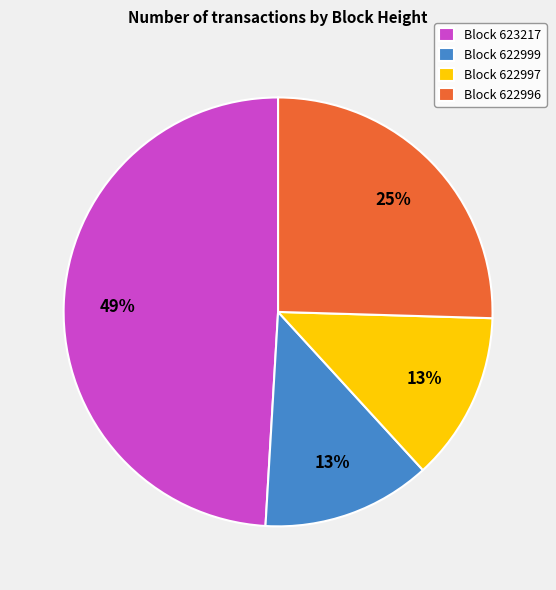

Is there a majority slice in this chart?

No